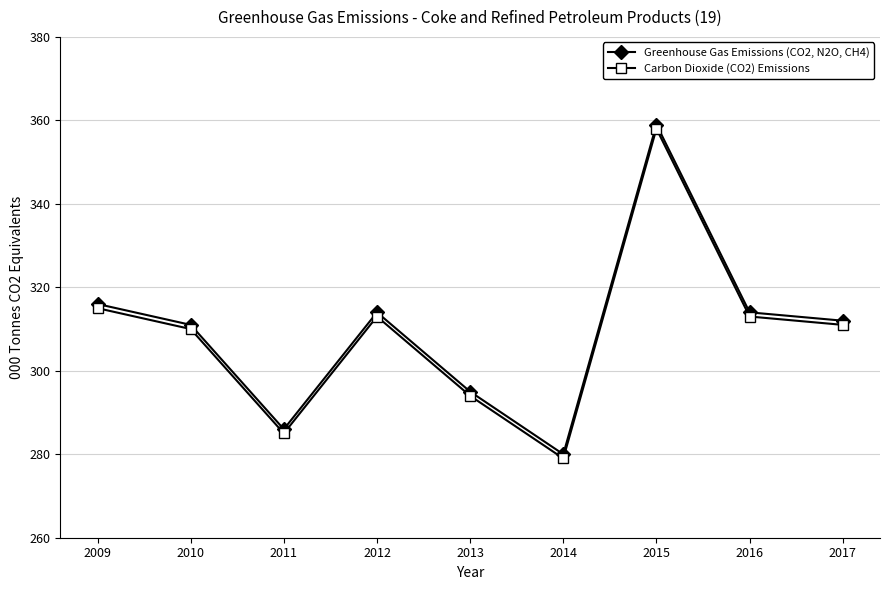

List the series in order of their peak value, highest first.

Greenhouse Gas Emissions (CO2, N2O, CH4), Carbon Dioxide (CO2) Emissions